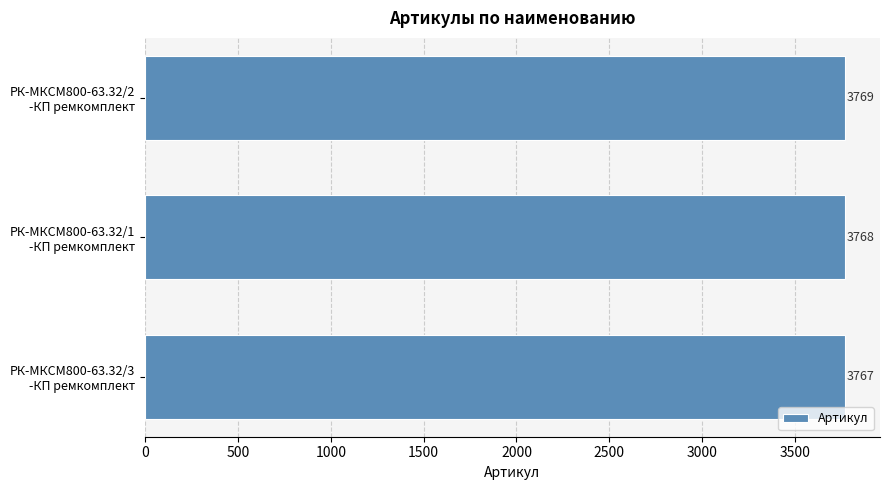

What is the greatest value displayed?

3769